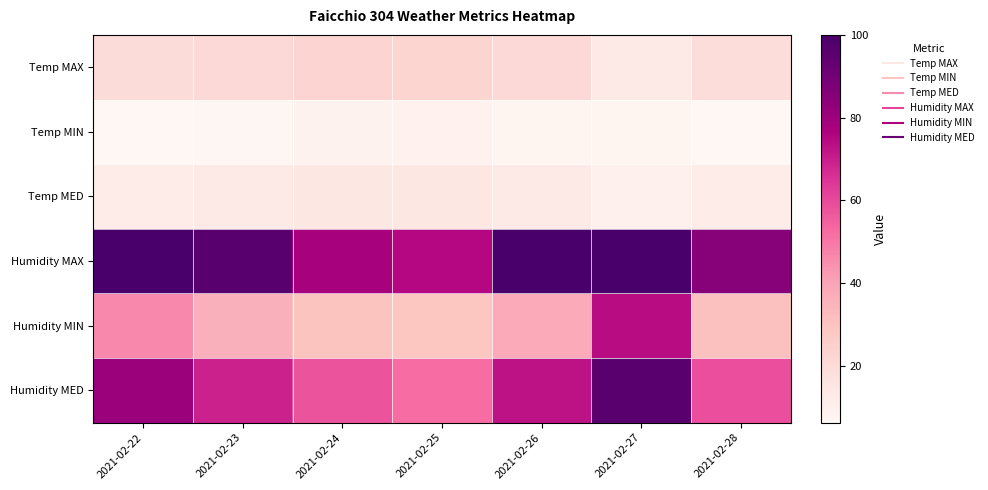

At which category is the sum across all series the highest?

2021-02-27